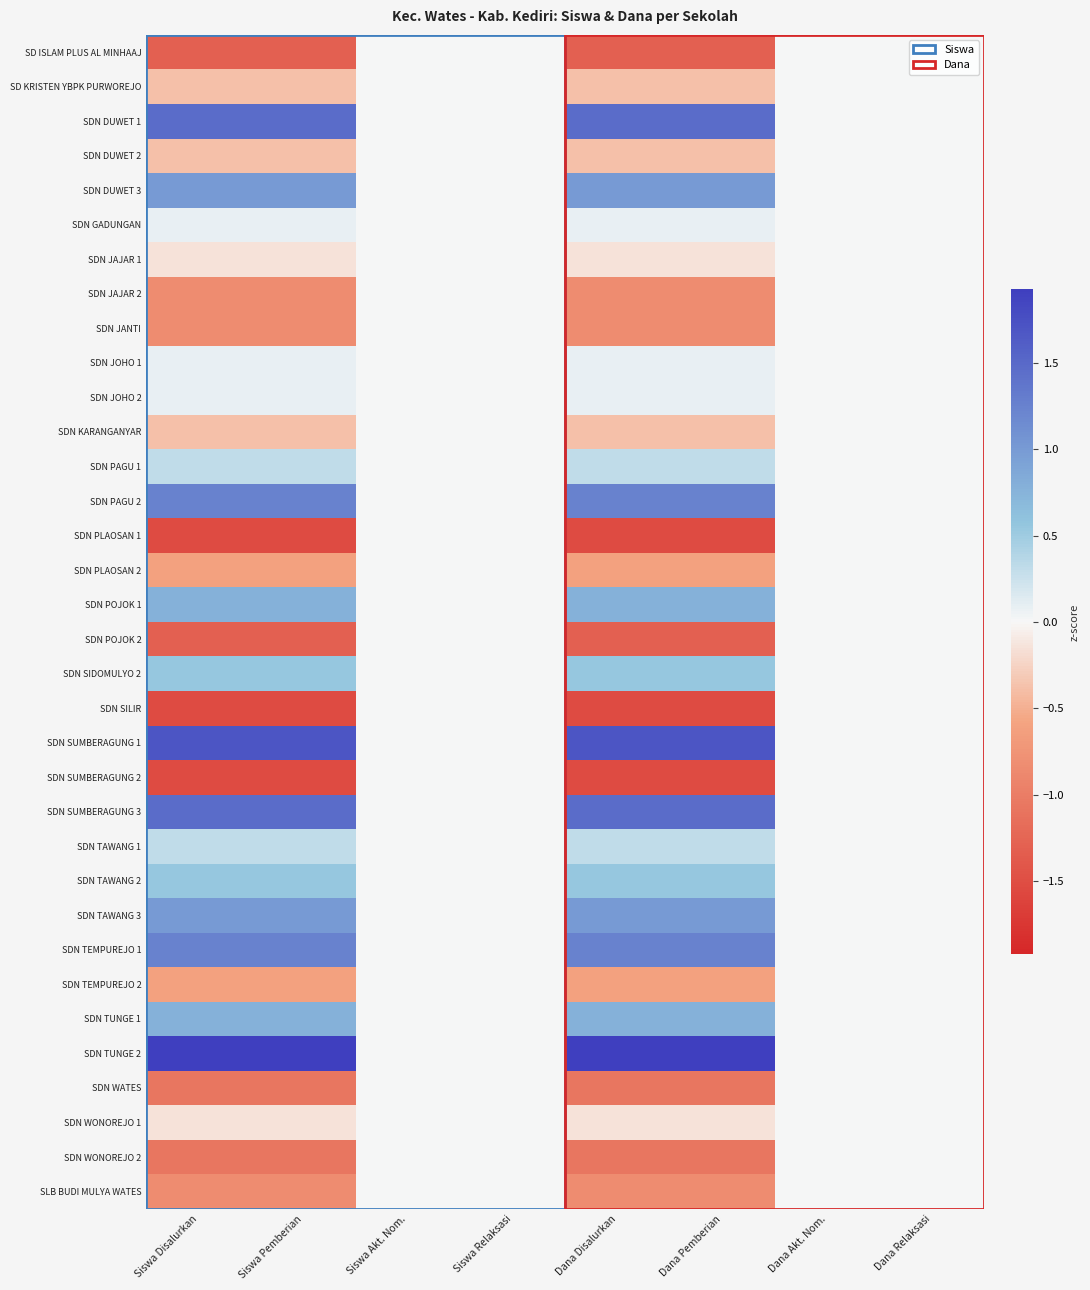

At Dana Pemberian, list the series in order from largest to smallest.

SDN TUNGE 2, SDN SUMBERAGUNG 1, SDN DUWET 1, SDN SUMBERAGUNG 3, SDN PAGU 2, SDN TEMPUREJO 1, SDN DUWET 3, SDN TAWANG 3, SDN POJOK 1, SDN TUNGE 1, SDN SIDOMULYO 2, SDN TAWANG 2, SDN PAGU 1, SDN TAWANG 1, SDN GADUNGAN, SDN JOHO 1, SDN JOHO 2, SDN JAJAR 1, SDN WONOREJO 1, SD KRISTEN YBPK PURWOREJO, SDN DUWET 2, SDN KARANGANYAR, SDN PLAOSAN 2, SDN TEMPUREJO 2, SDN JAJAR 2, SDN JANTI, SLB BUDI MULYA WATES, SDN WATES, SDN WONOREJO 2, SD ISLAM PLUS AL MINHAAJ, SDN POJOK 2, SDN PLAOSAN 1, SDN SILIR, SDN SUMBERAGUNG 2